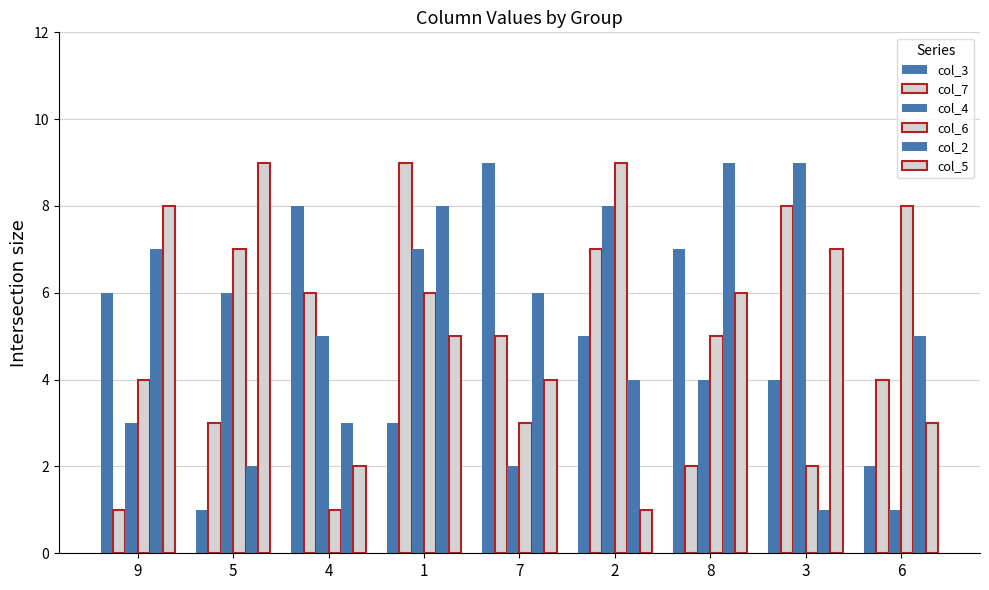

What is the difference between the col_5 values at 4 and 2?

1